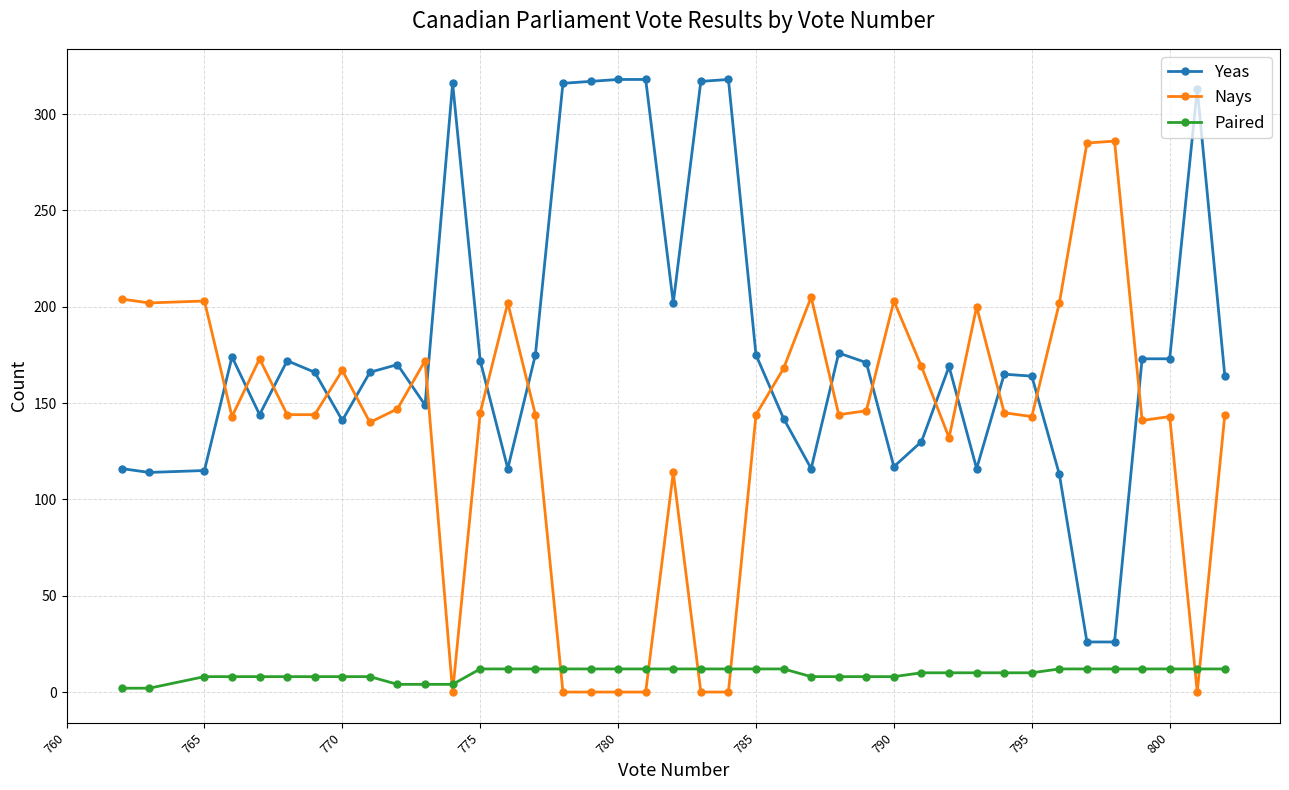

Which series has the largest total across all categories?

Yeas